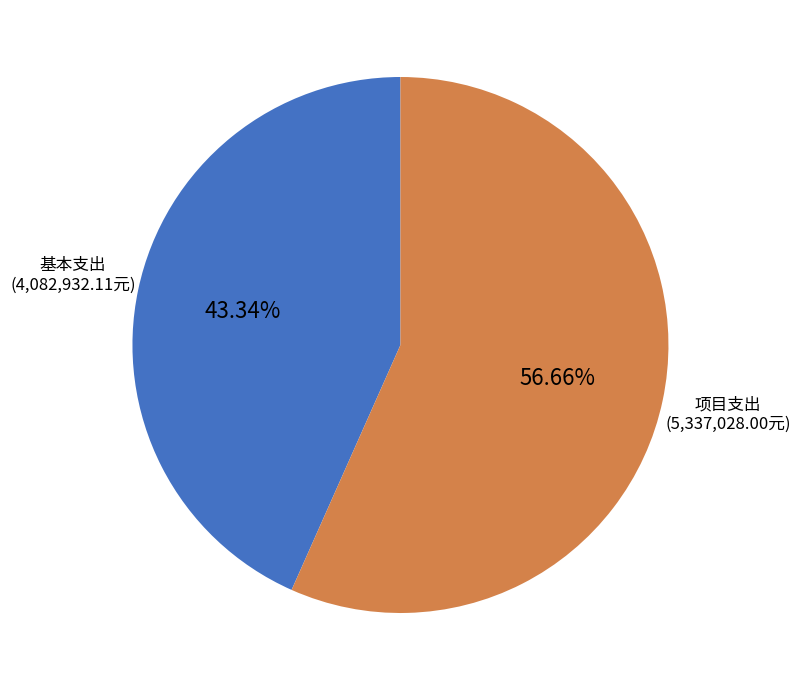

True or false: 项目支出 accounts for 57% of the total.

True